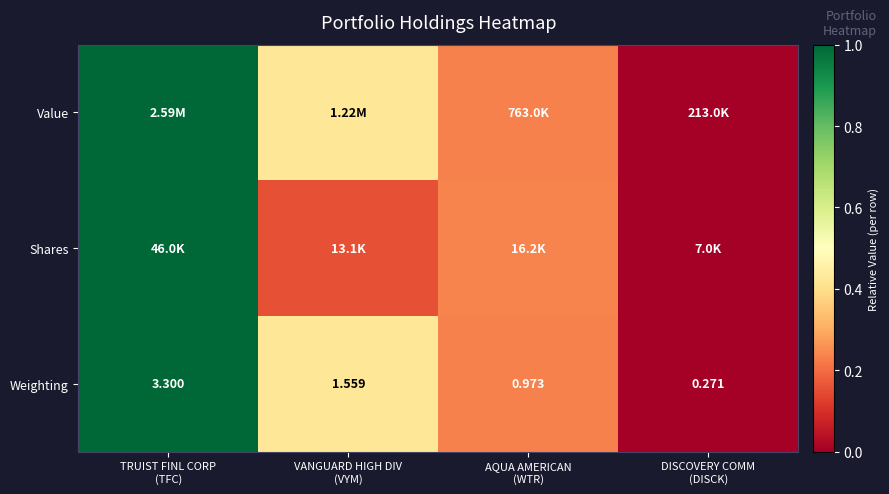

How many values in the Weighting series are below 1?

2